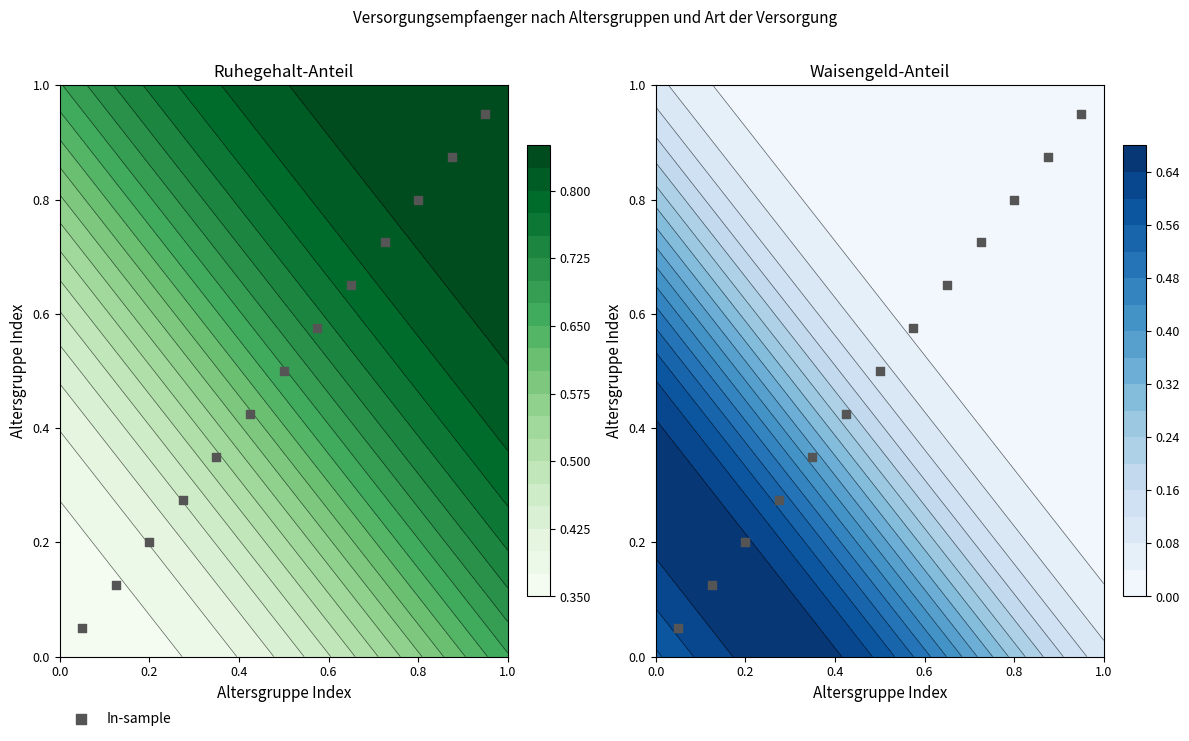

What is the maximum value shown in the chart?

0.9